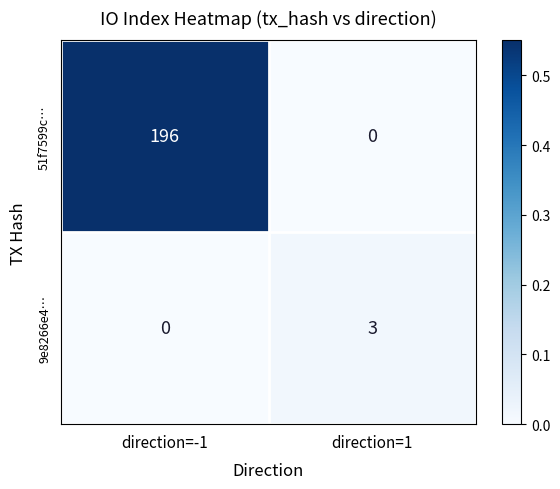

At which label is 9e8266e4… closest to 1?

direction=-1